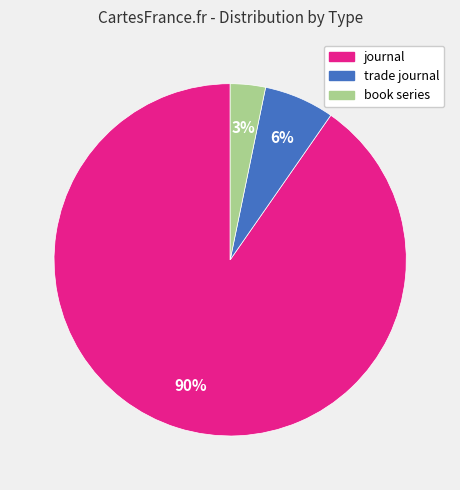

To the nearest percent, what is the combined percentage of journal and book series?

94%